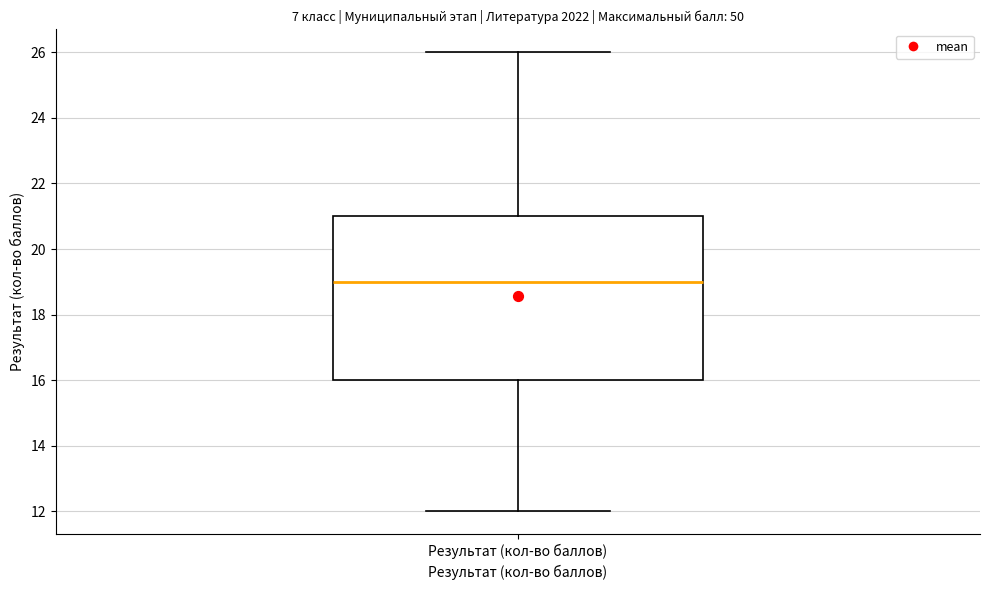

Where is the upper edge of the box for Результат (кол-во баллов) on the y-axis? The values are not printed on the chart, so give them approximately, as read against the axis.

21